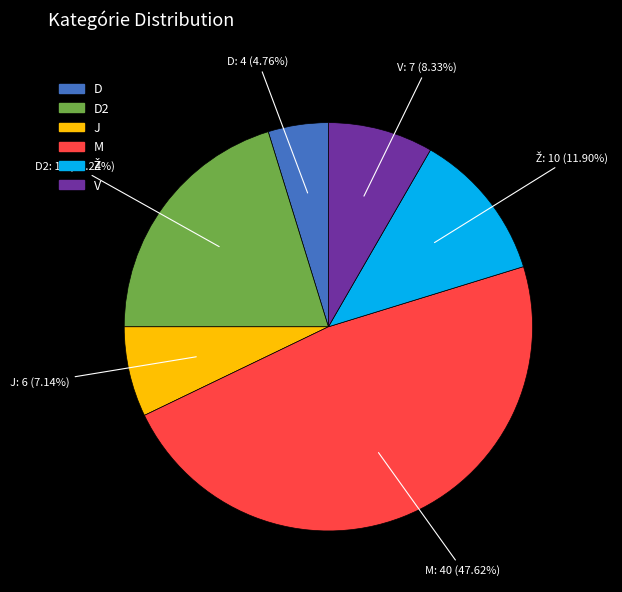

Does any single category account for the majority?

No